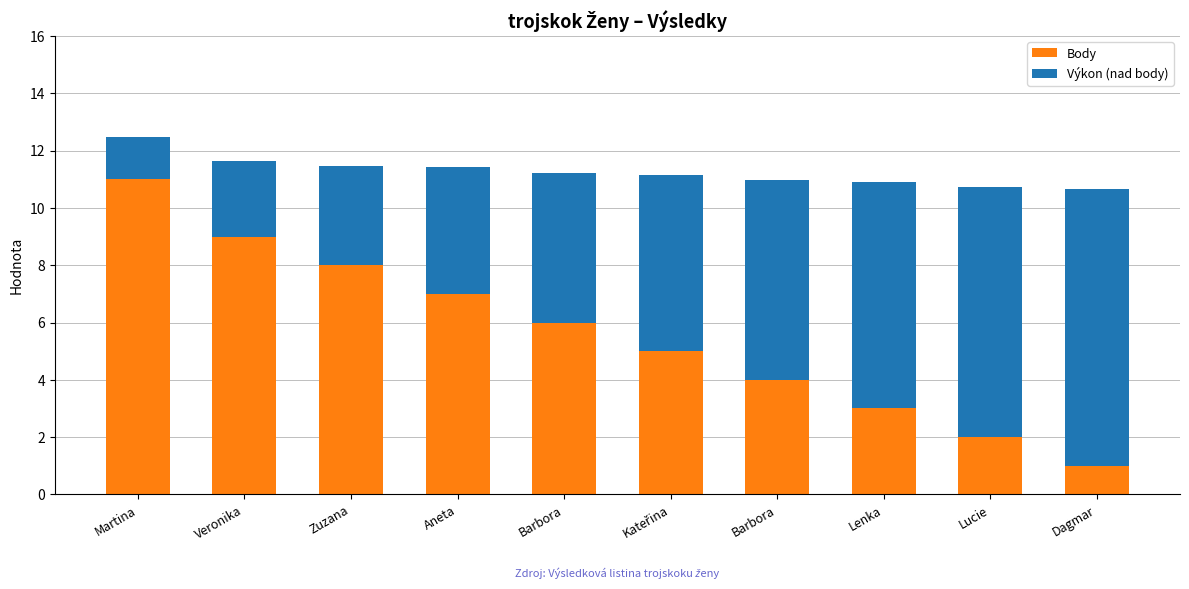

List the series in order of their peak value, highest first.

Body, Výkon (nad body)